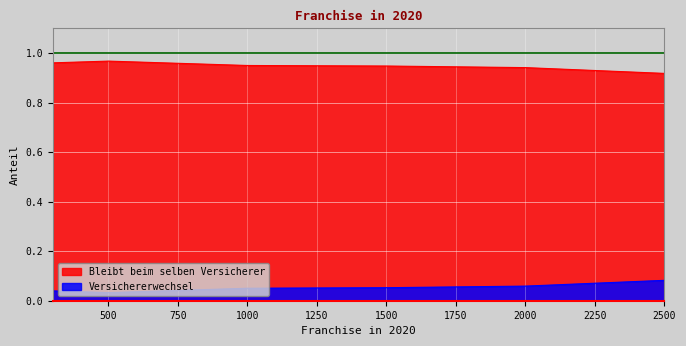

What is the total value across all series at 2500?

1.0